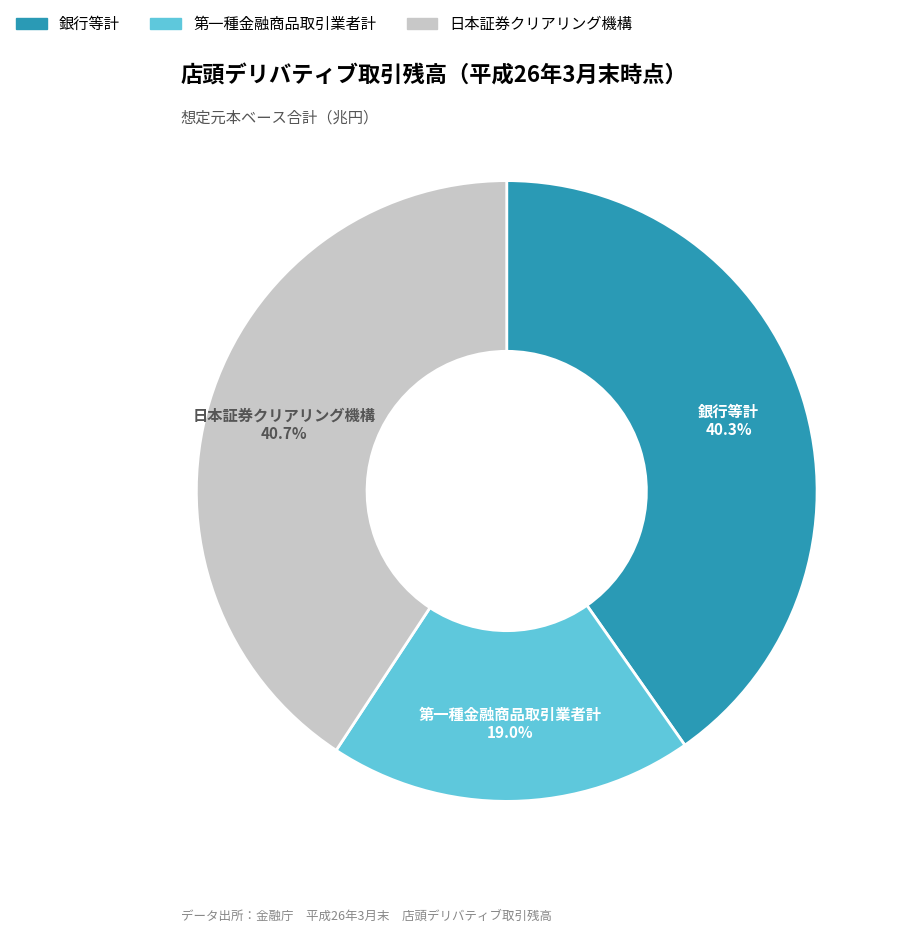

The 銀行等計 slice represents 30% of the pie. True or false?

False